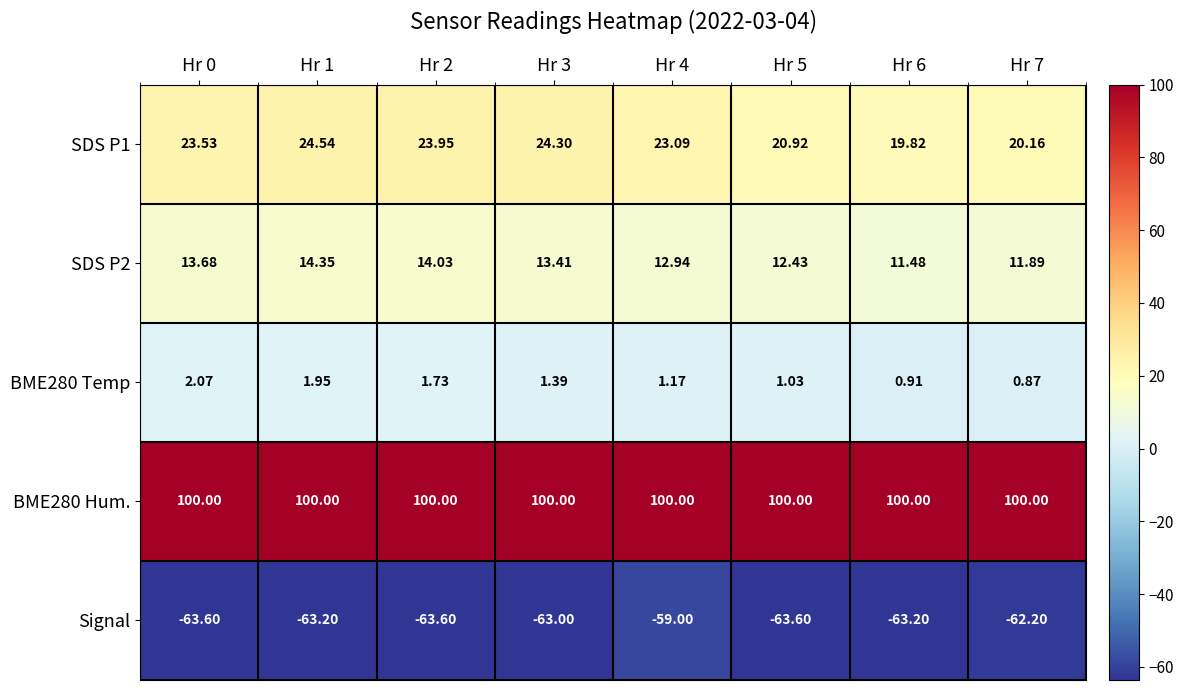

Between Hr 0 and Hr 4, which series saw the biggest shift?

Signal